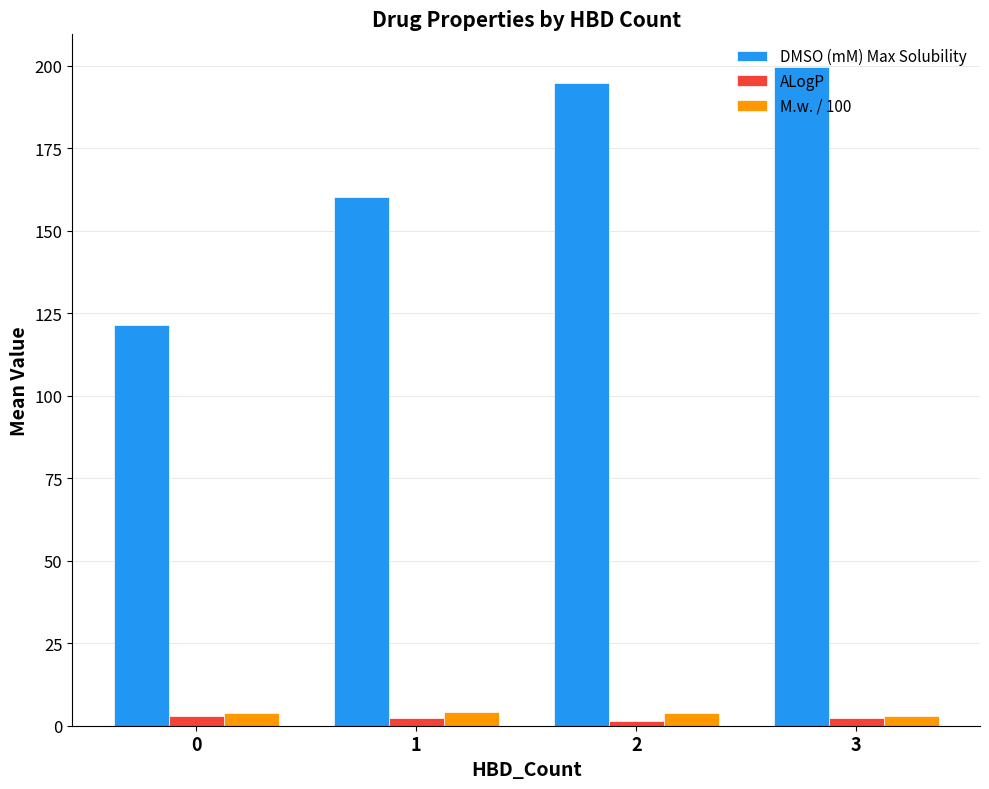

At how many categories does at least one series exceed 107?

4